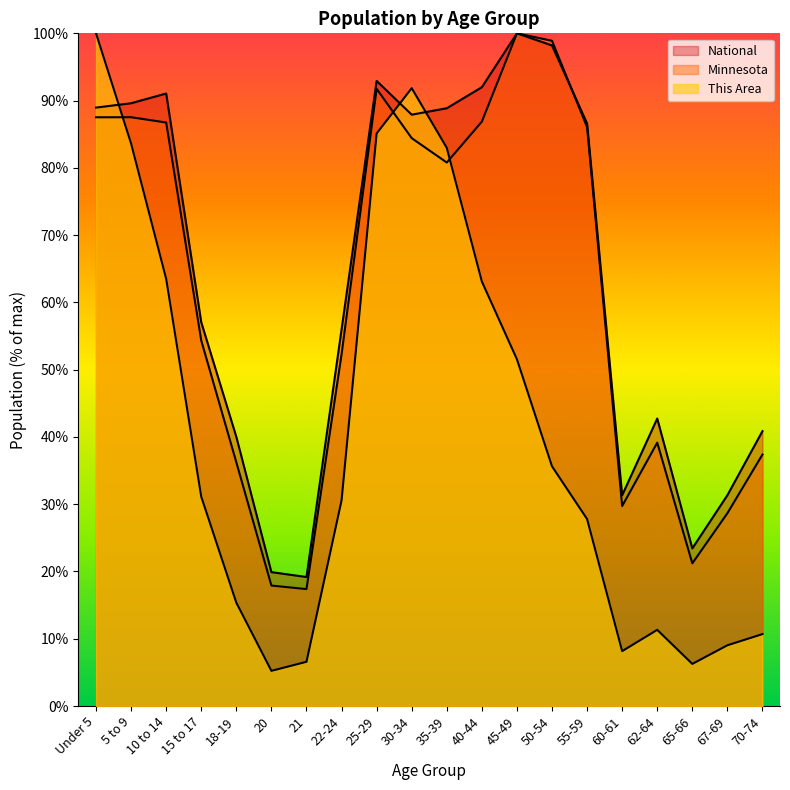

At which category does This Area reach its first local peak?

30-34